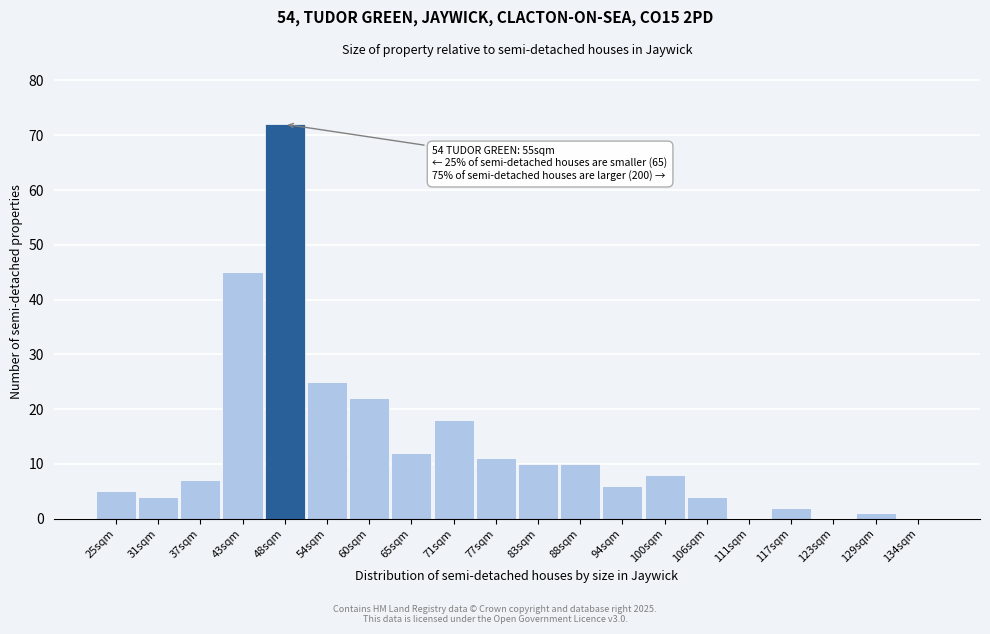

Reading right to left, what are all the values shown in this chart?

134sqm=0	129sqm=1	123sqm=0	117sqm=2	111sqm=0	106sqm=4	100sqm=8	94sqm=6	88sqm=10	83sqm=10	77sqm=11	71sqm=18	65sqm=12	60sqm=22	54sqm=25	48sqm=72	43sqm=45	37sqm=7	31sqm=4	25sqm=5